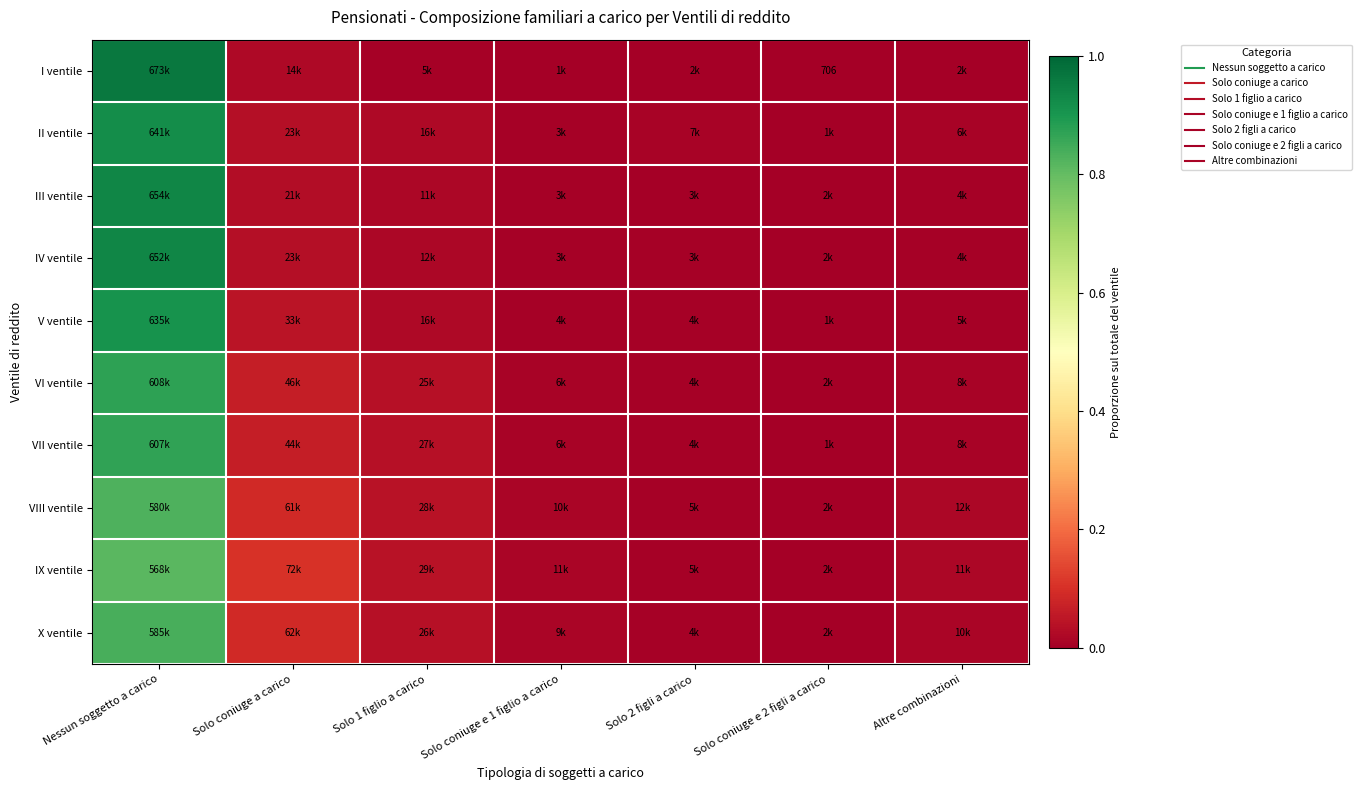

What is the maximum value for VII ventile?

0.9